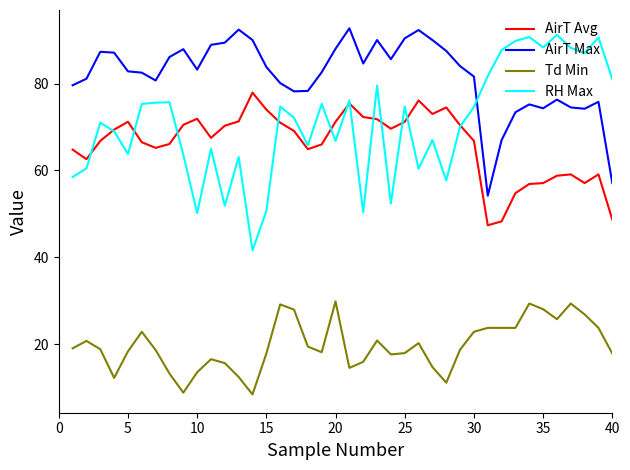

What is the average value of the Td Min series?

19.8